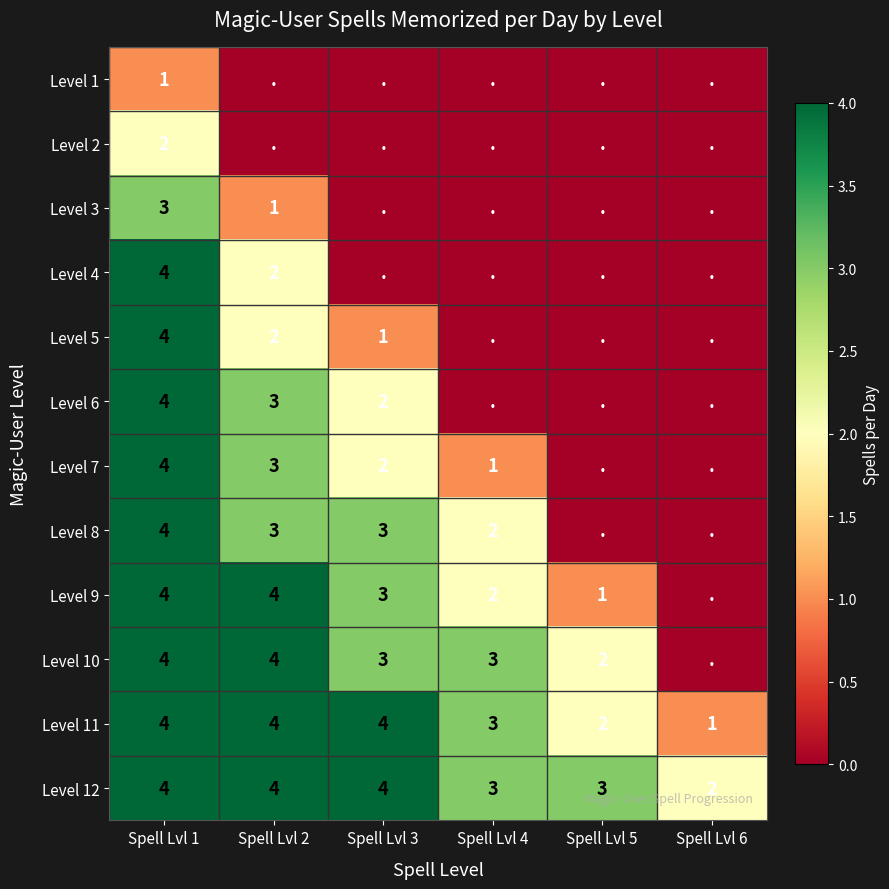

The value of Level 12 at Spell Lvl 2 is 4. True or false?

True